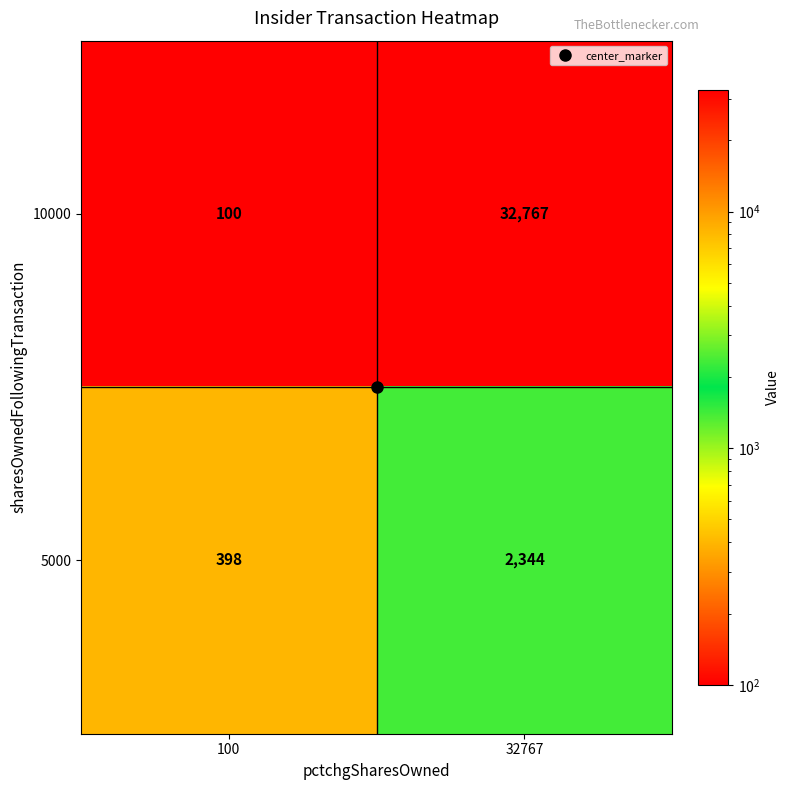

At how many categories does at least one series exceed 12473?

1